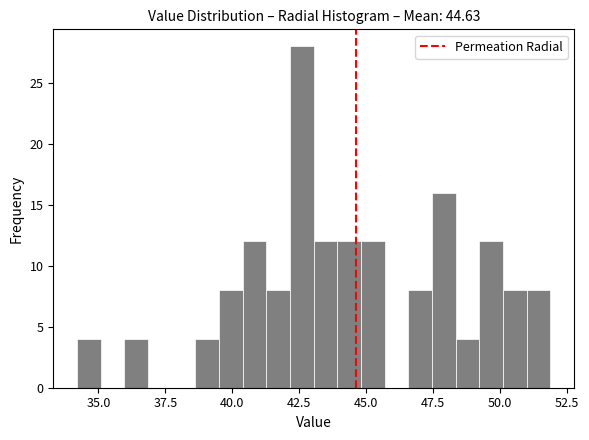

Read against the x-axis, roughly where is the centre of the tallest bar?

42.5